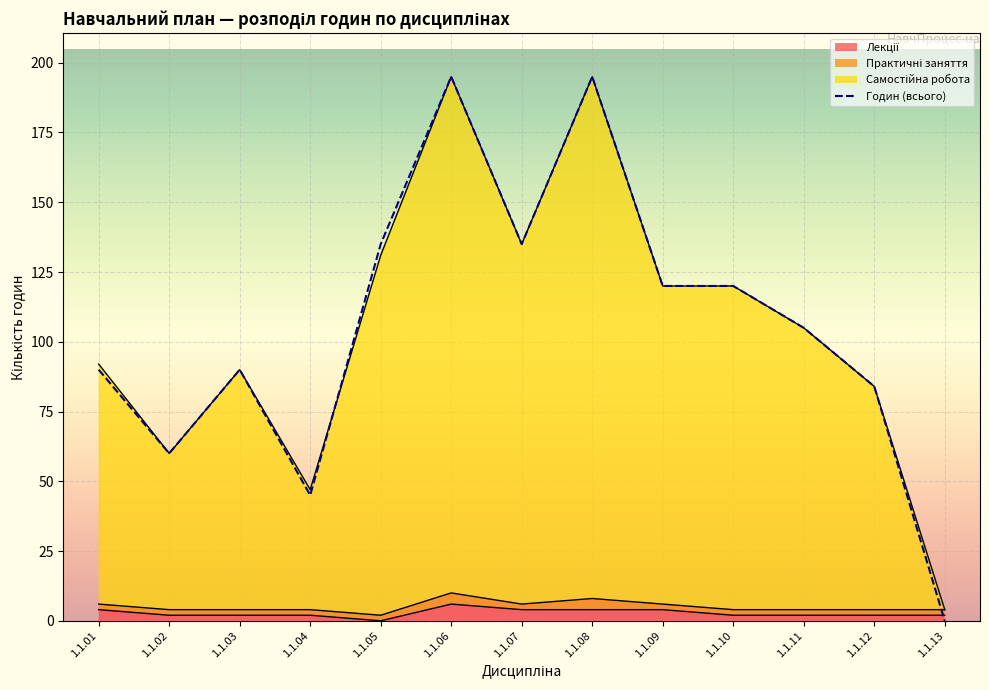

What is the change in value from 1.1.04 to 1.1.07?

+90